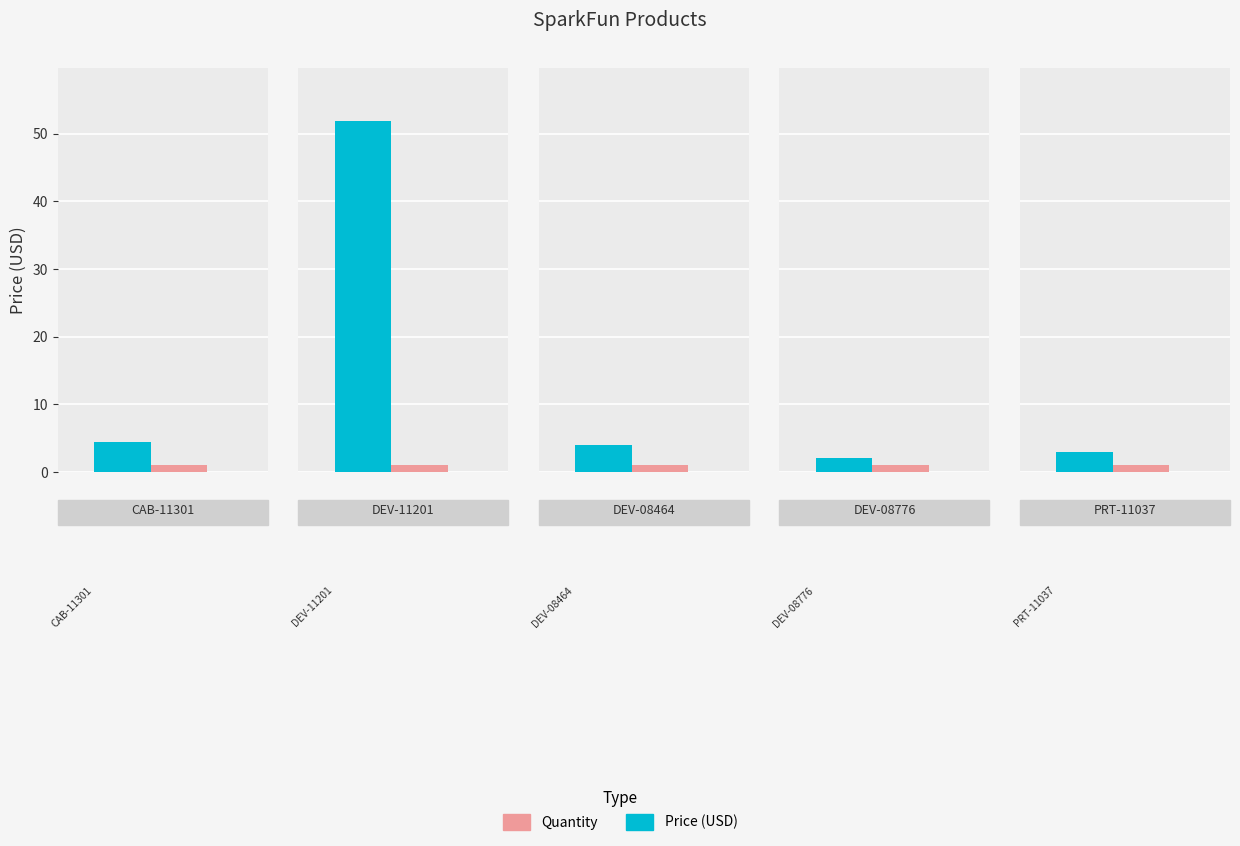

At which label does Quantity reach its peak?

CAB-11301